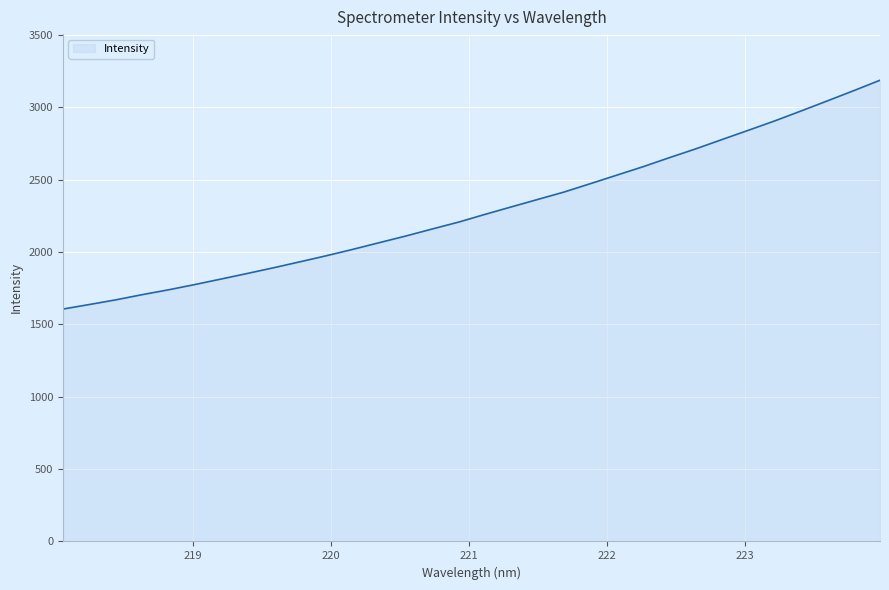

True or false: the data has more than 0 interior local peaks.

False